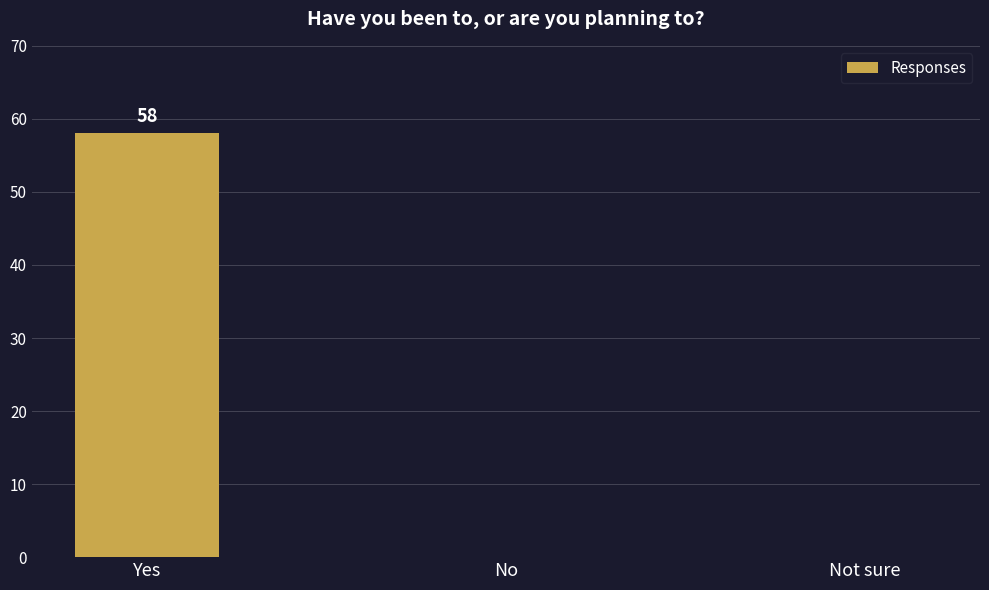

How many categories are shown in the chart?

3